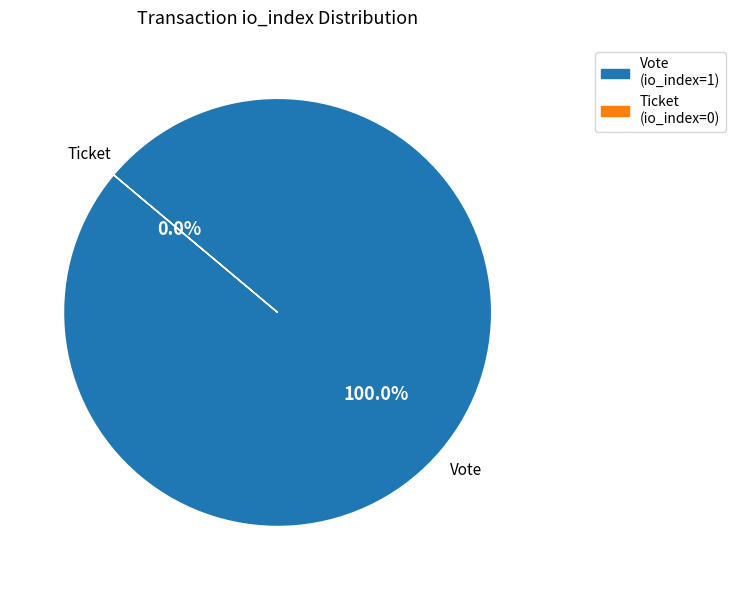

How many segments does this pie chart have?

2